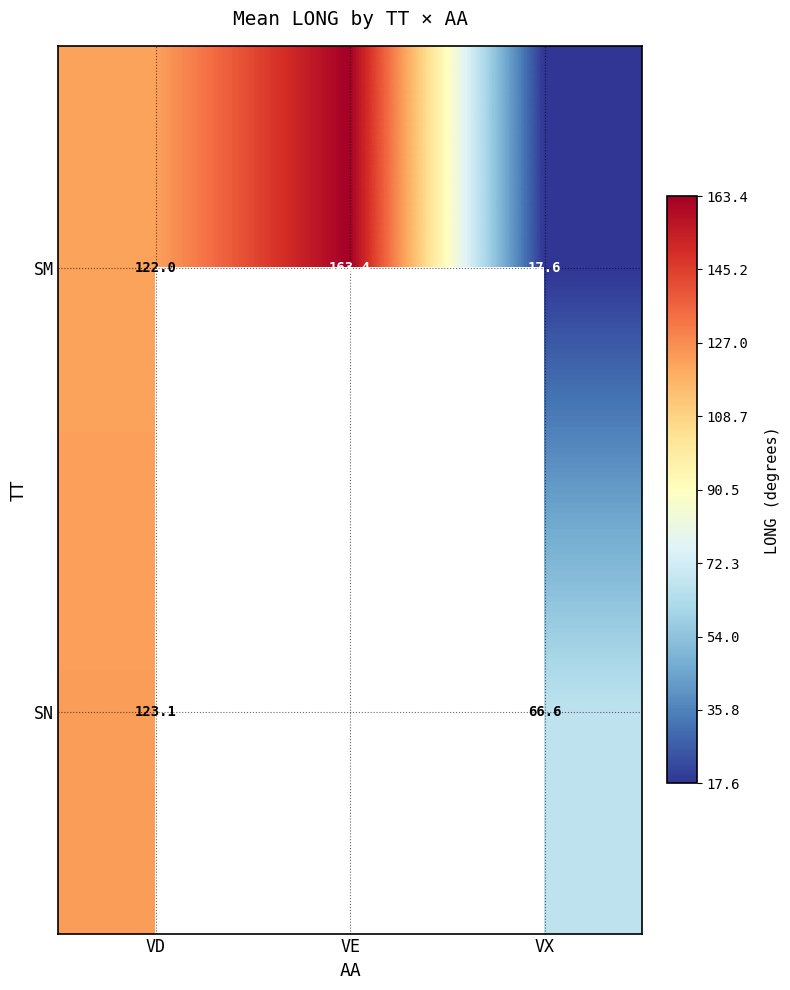

What is the difference between the highest and lowest values at VD?

1.1